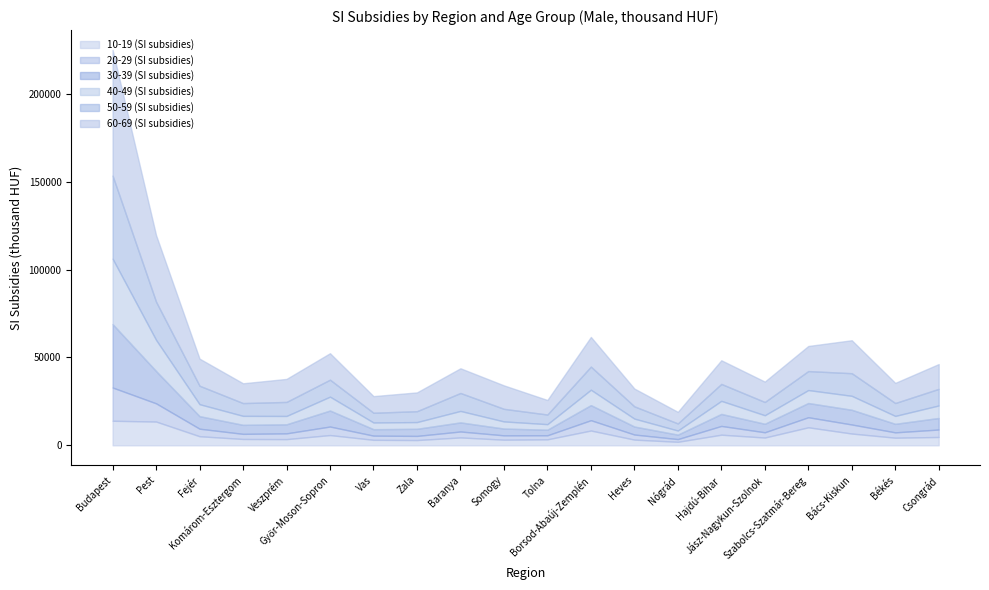

What is the label of the 3rd point from the left?

Fejér